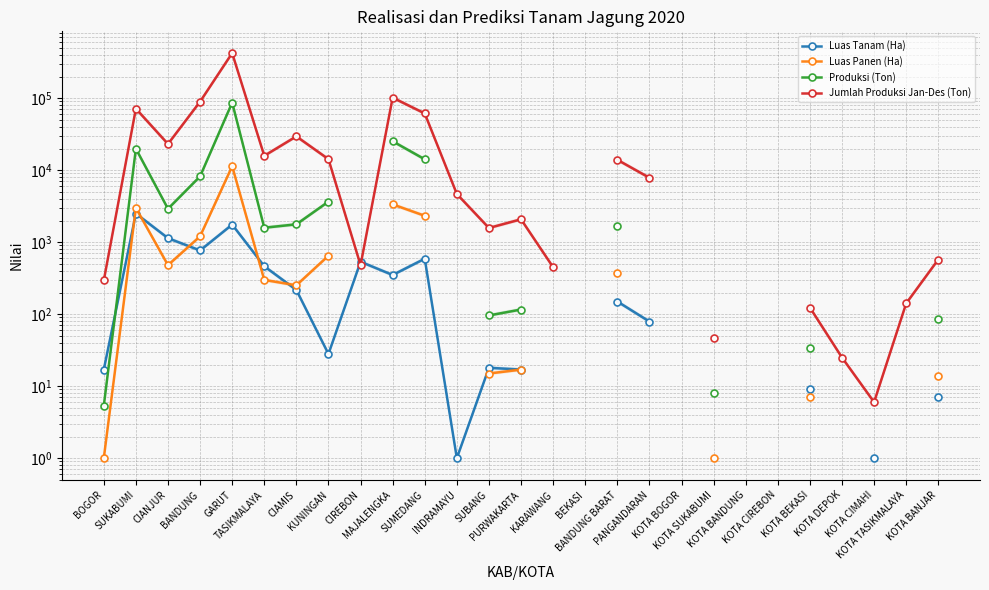

What position from the right is CIAMIS?

21